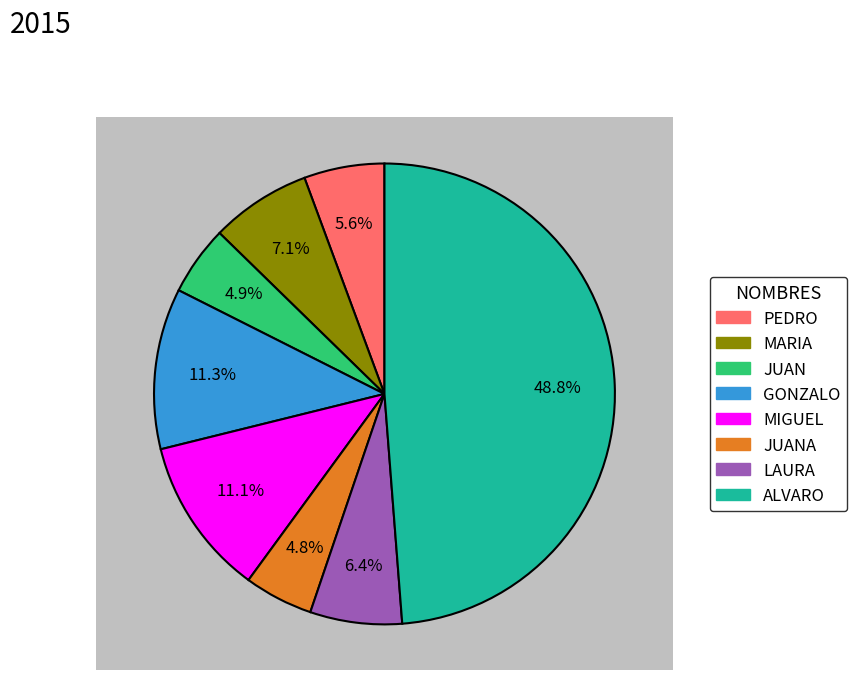

Rank the categories by value from lowest to highest.

JUANA, JUAN, PEDRO, LAURA, MARIA, MIGUEL, GONZALO, ALVARO